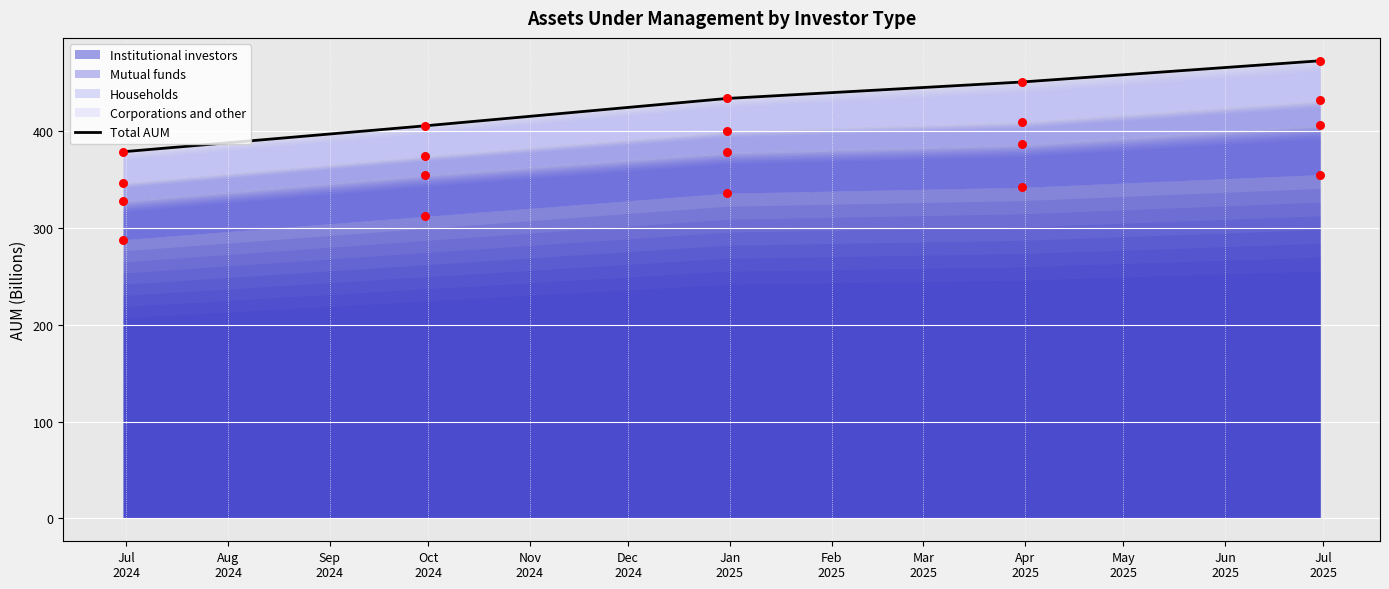

Which series contains the highest Y value?

Total AUM